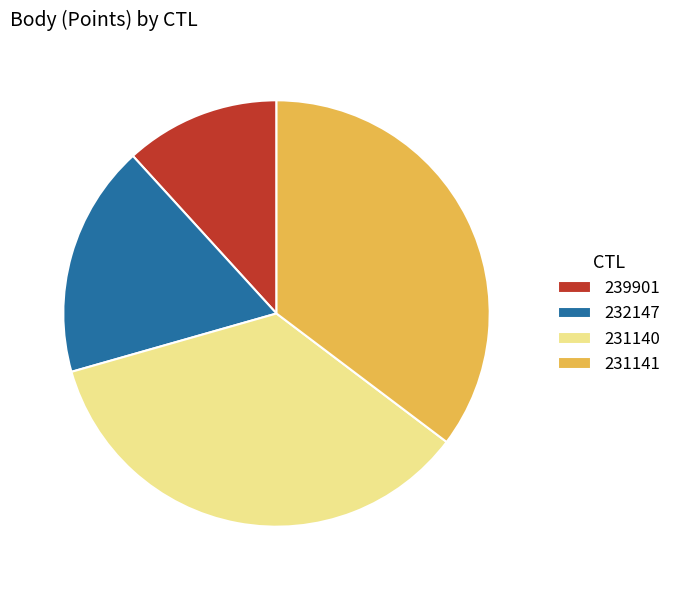

Does 232147 account for over 50% of the chart?

No